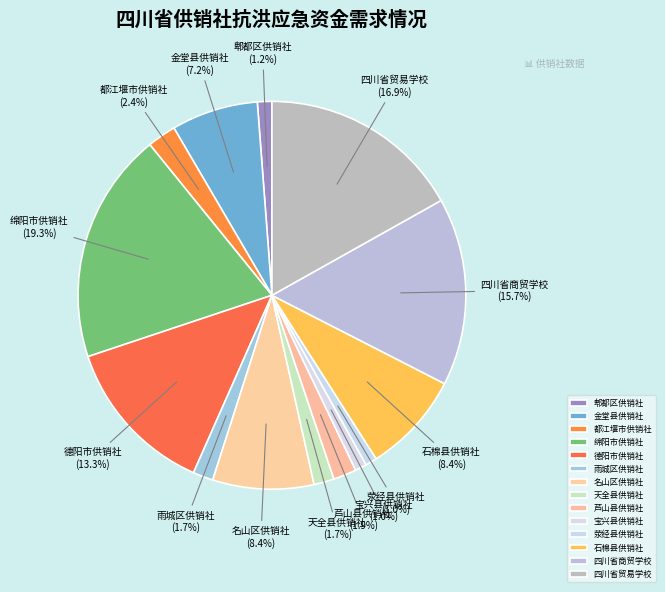

Combined, what portion of the pie is 名山区供销社 and 绵阳市供销社?

27.7%